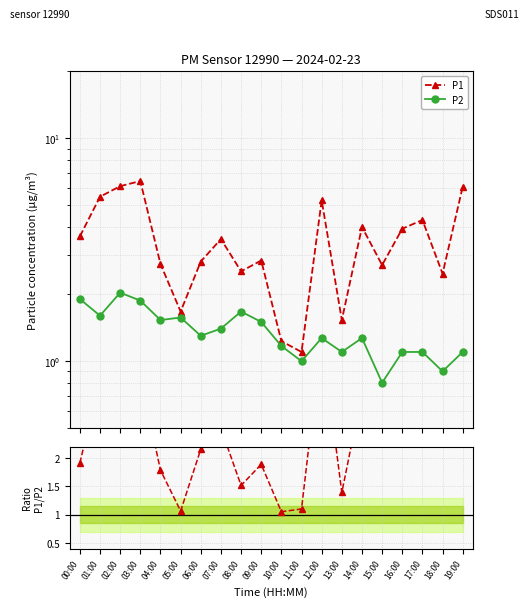

Which category has the highest value in the P1 series?

03:00